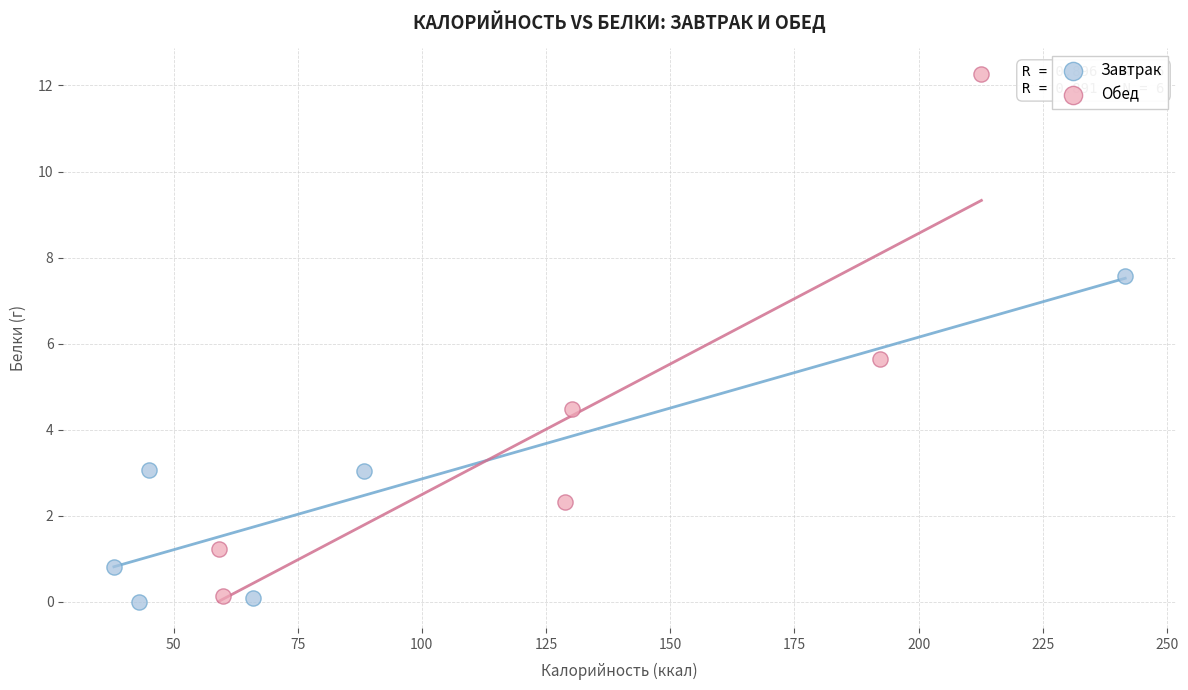

Which series has the largest Y range (max minus min)?

Обед